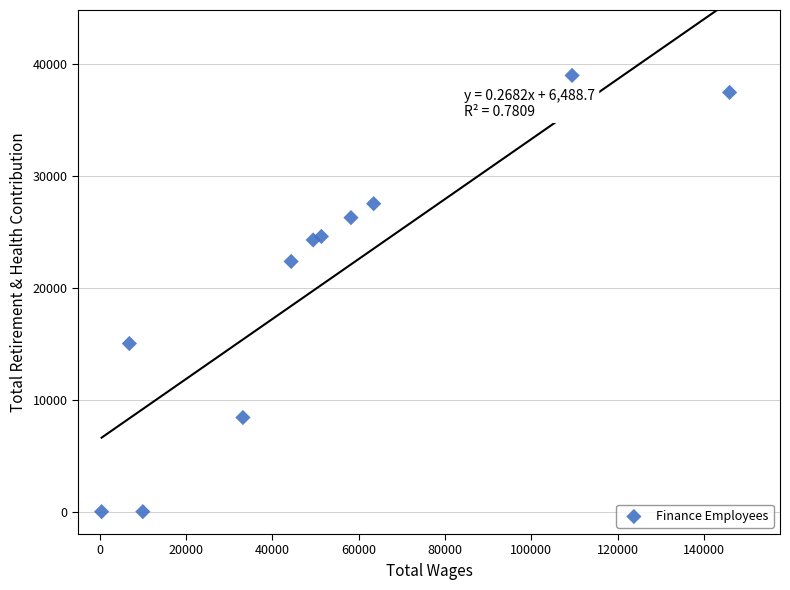

What Y value in the scatter plot is closest to 19499?

22368